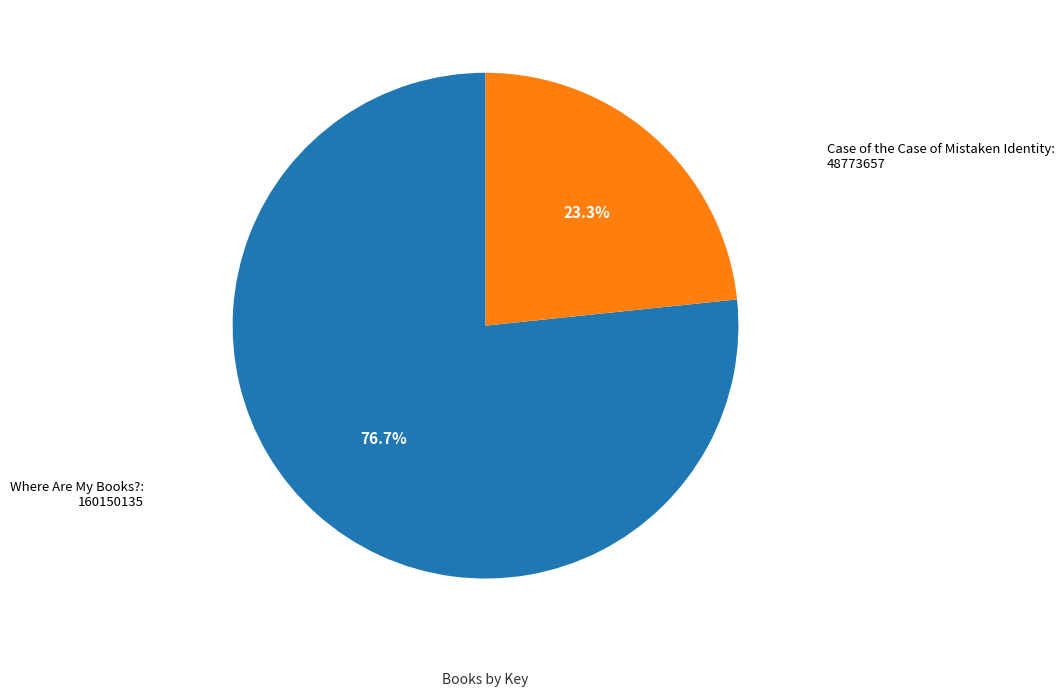

Is there any slice that represents more than half of the pie?

Yes